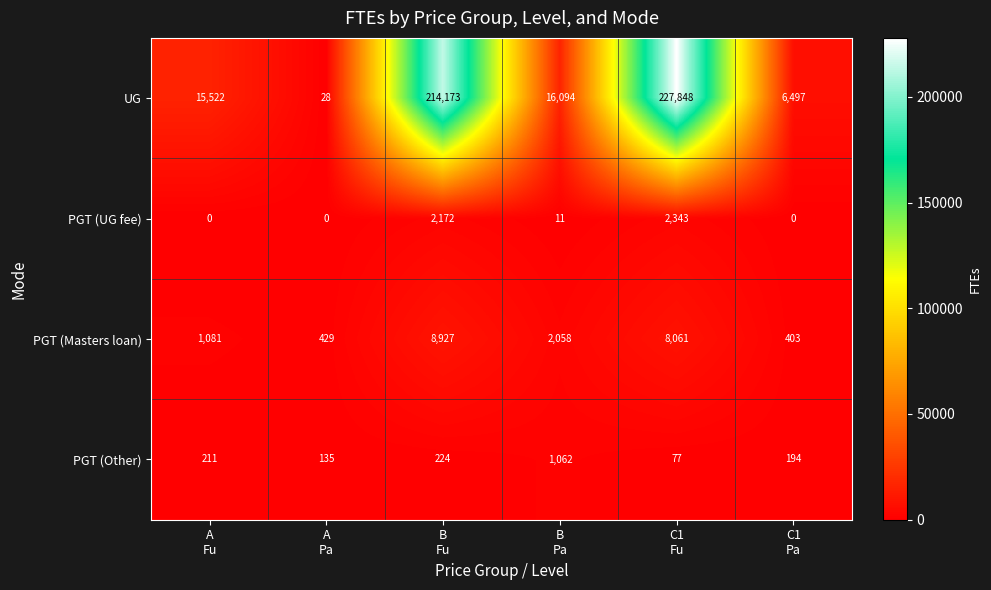

What is the average value of the PGT (Masters loan) series?

3493